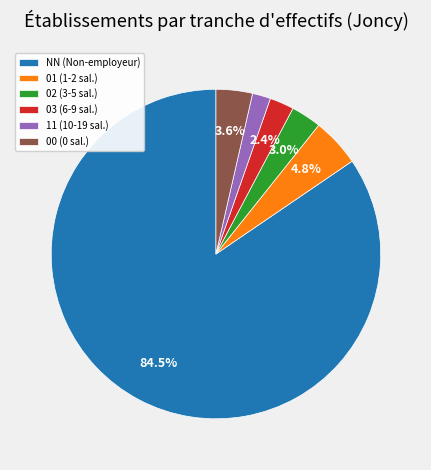

Between NN and 00, which is larger?

NN